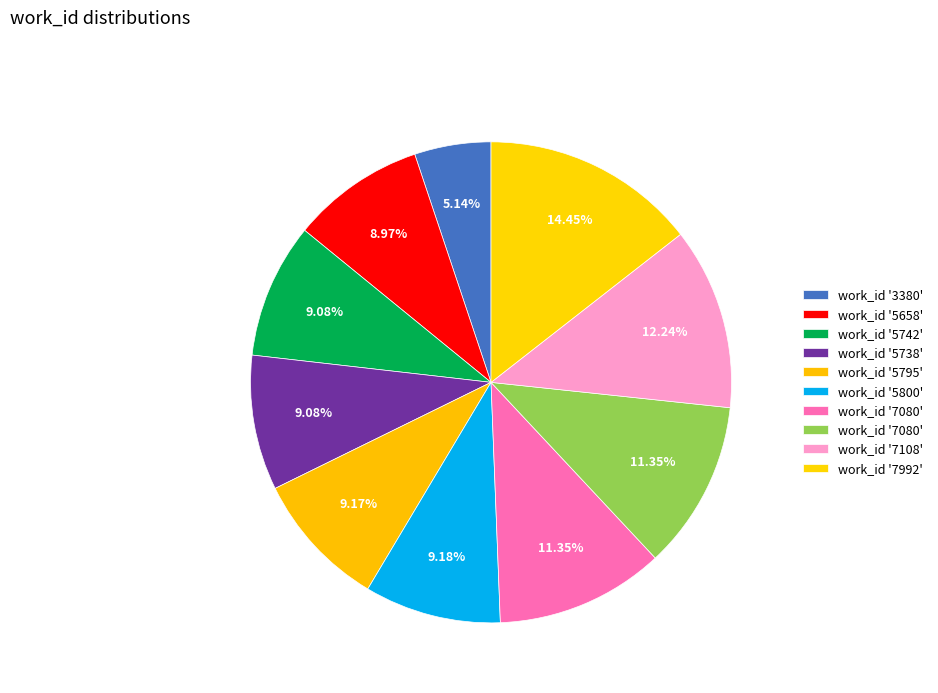

How many segments does this pie chart have?

10